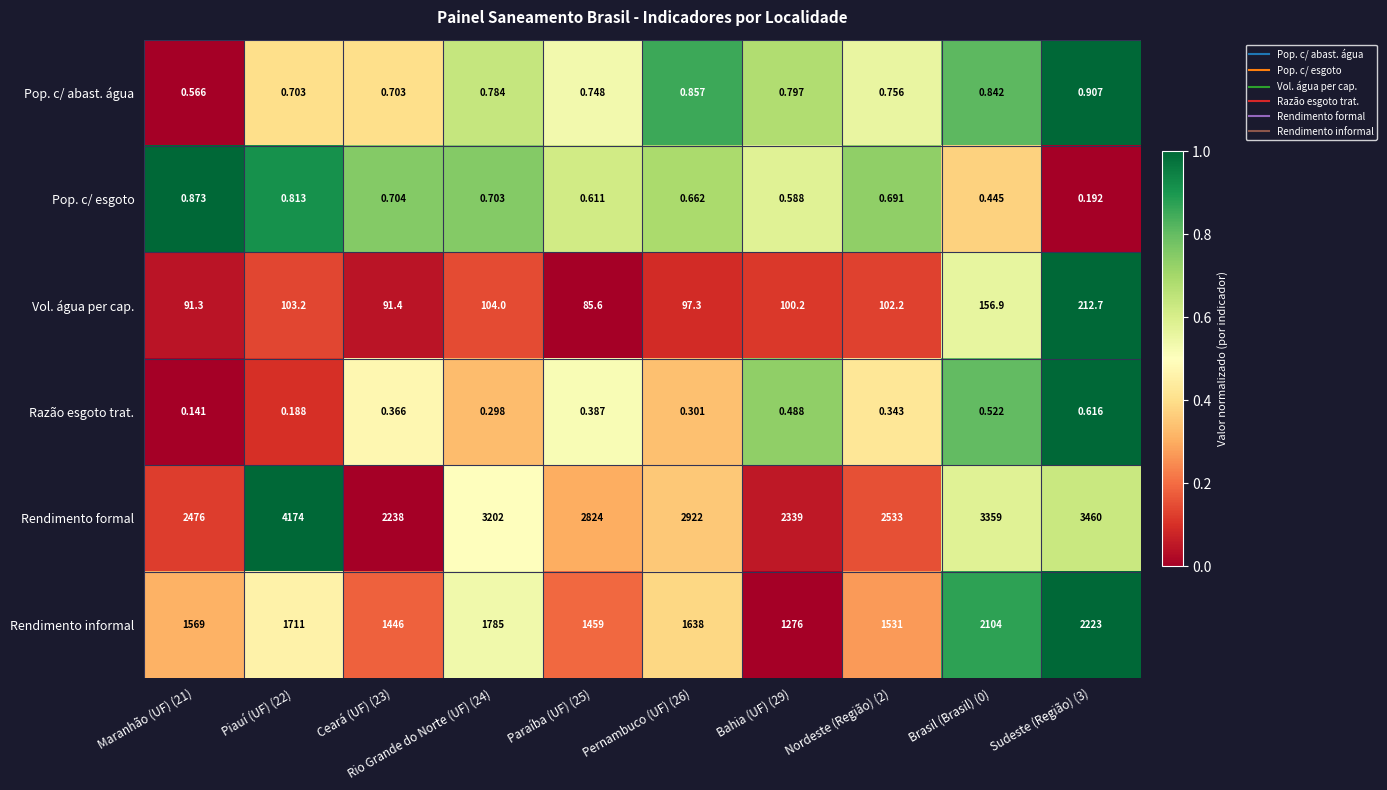

Which series has the widest spread of values?

Rendimento formal